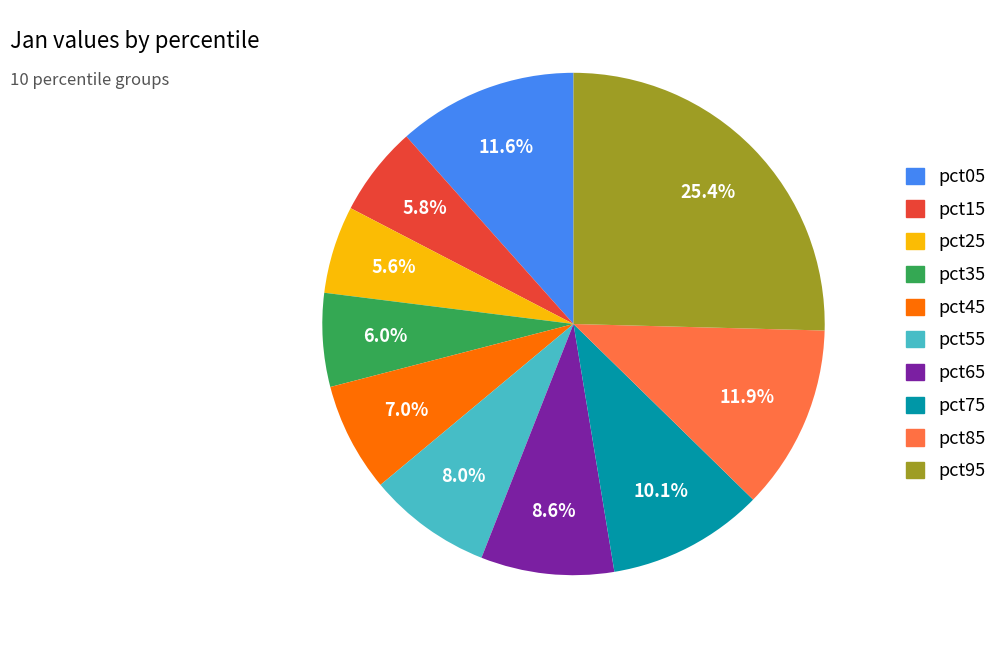

To the nearest percent, what percentage of the pie is pct65?

9%